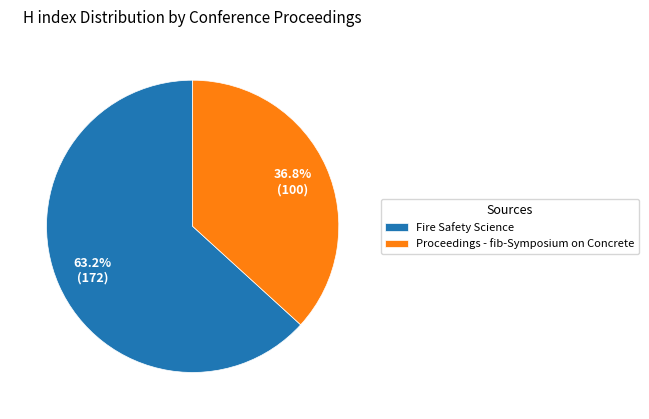

Does any single category account for the majority?

Yes